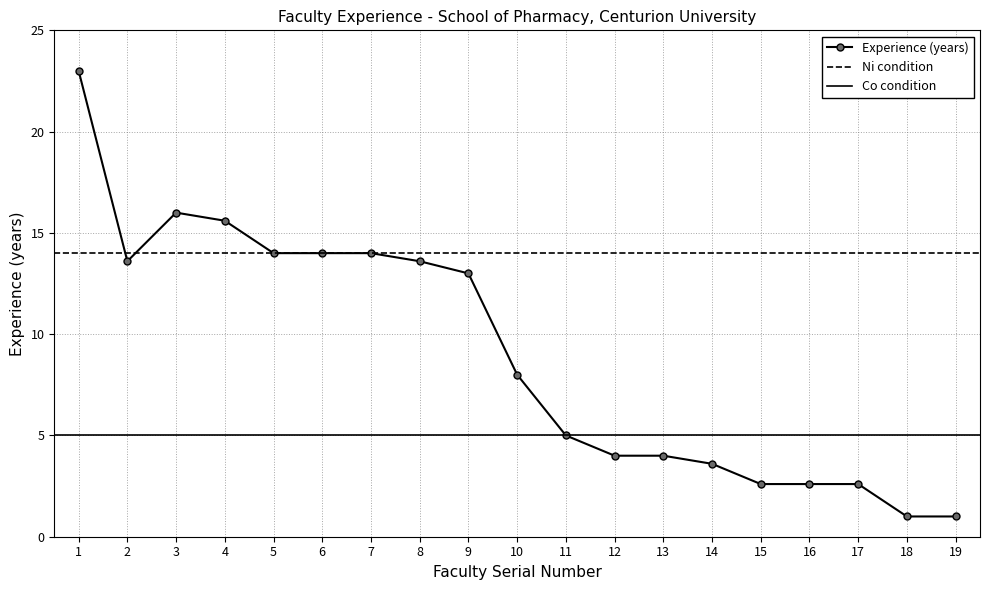

True or false: Experience (years) has a value of 5.8 at 14.

False